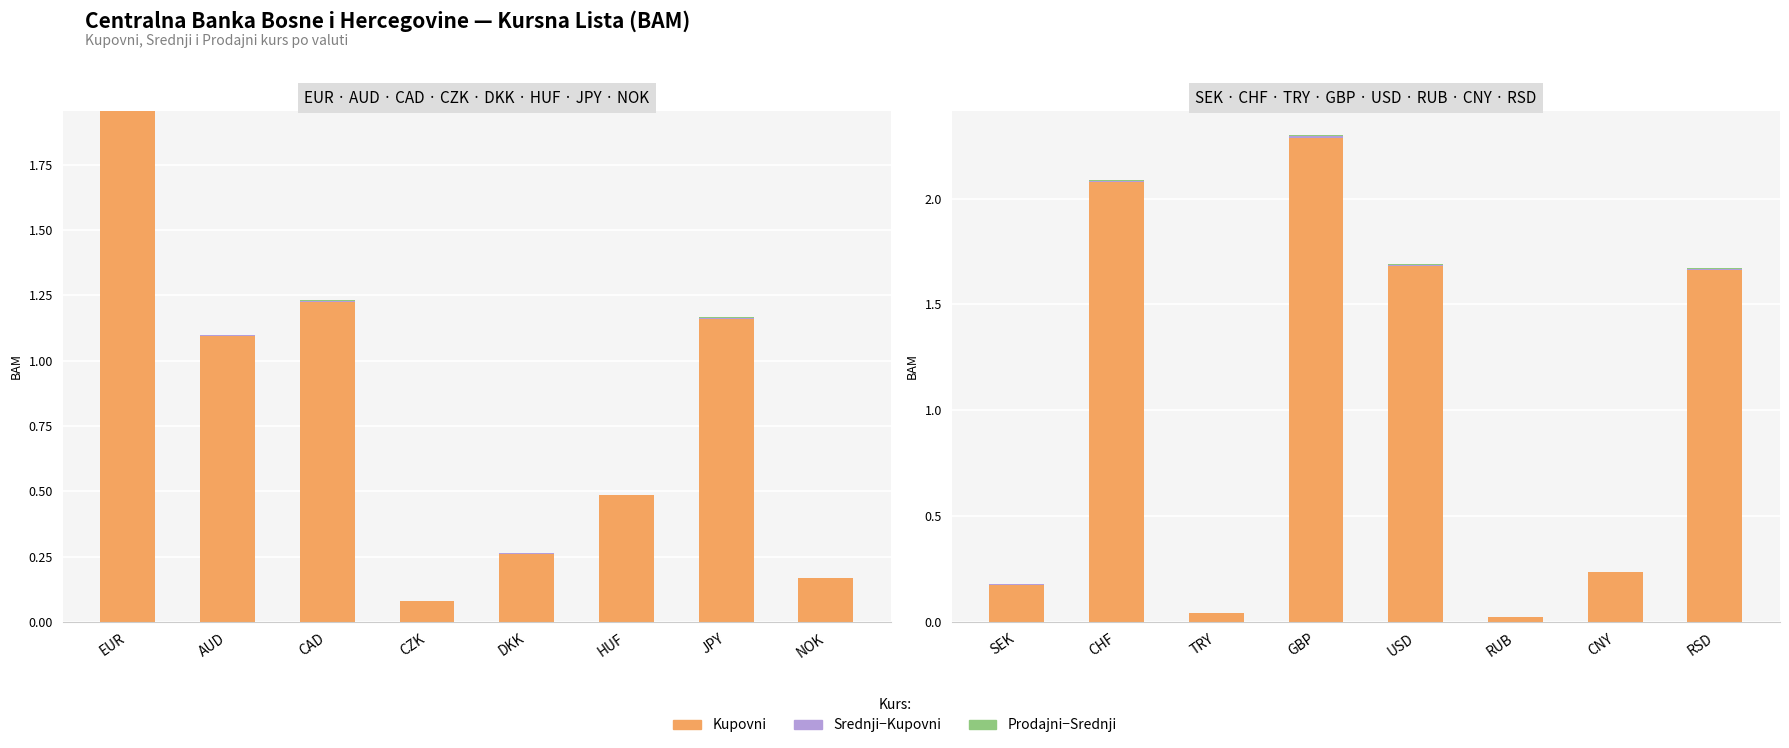

What is the highest value of the Kupovni series?

2.3